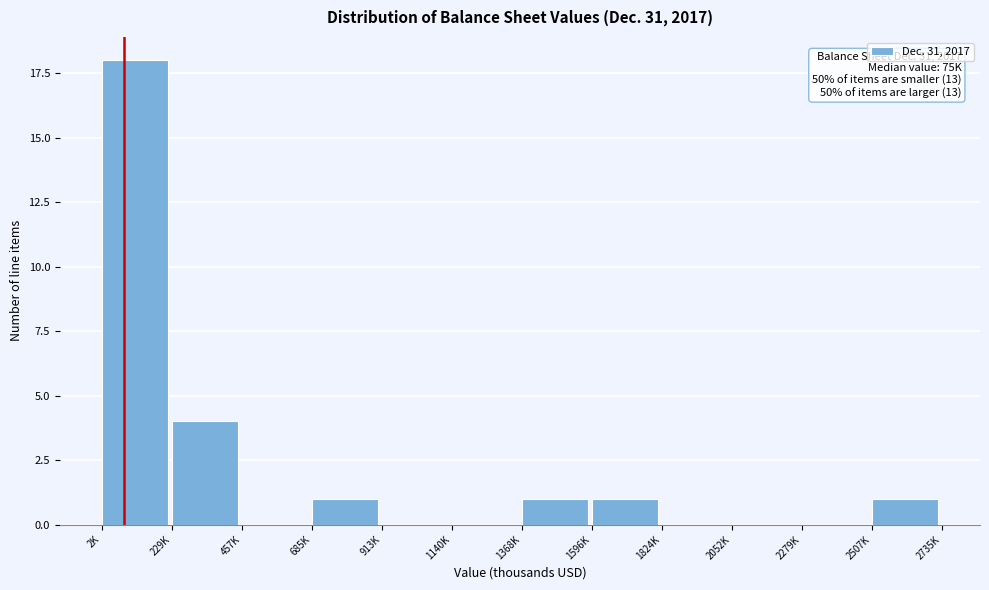

Reading right to left, what are all the values shown in this chart?

2507K=1	2279K=0	2052K=0	1824K=0	1596K=1	1368K=1	1140K=0	913K=0	685K=1	457K=0	229K=4	2K=18